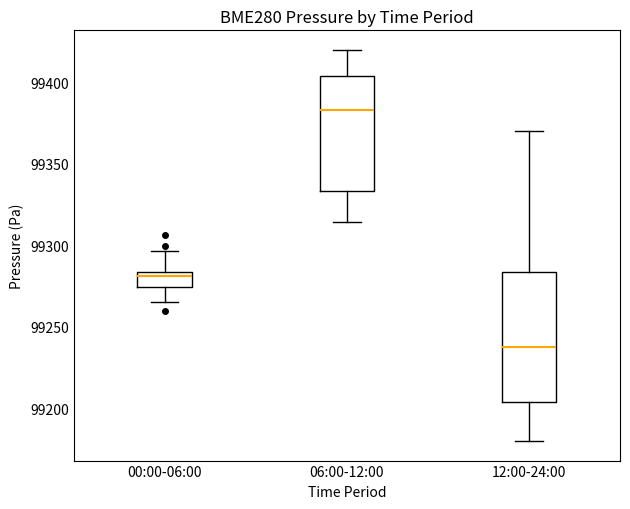

Reading left to right, transcribe this box plot: for each box, give where its median line is, the range the box spans, and where its two whiskers end, as read against the y-axis. The values are not printed on the chart, so give them approximately, as read against the axis.

00:00-06:00: median 99280, box 99275 to 99285, whiskers 99265 to 99295
06:00-12:00: median 99385, box 99335 to 99405, whiskers 99315 to 99420
12:00-24:00: median 99240, box 99205 to 99285, whiskers 99180 to 99370